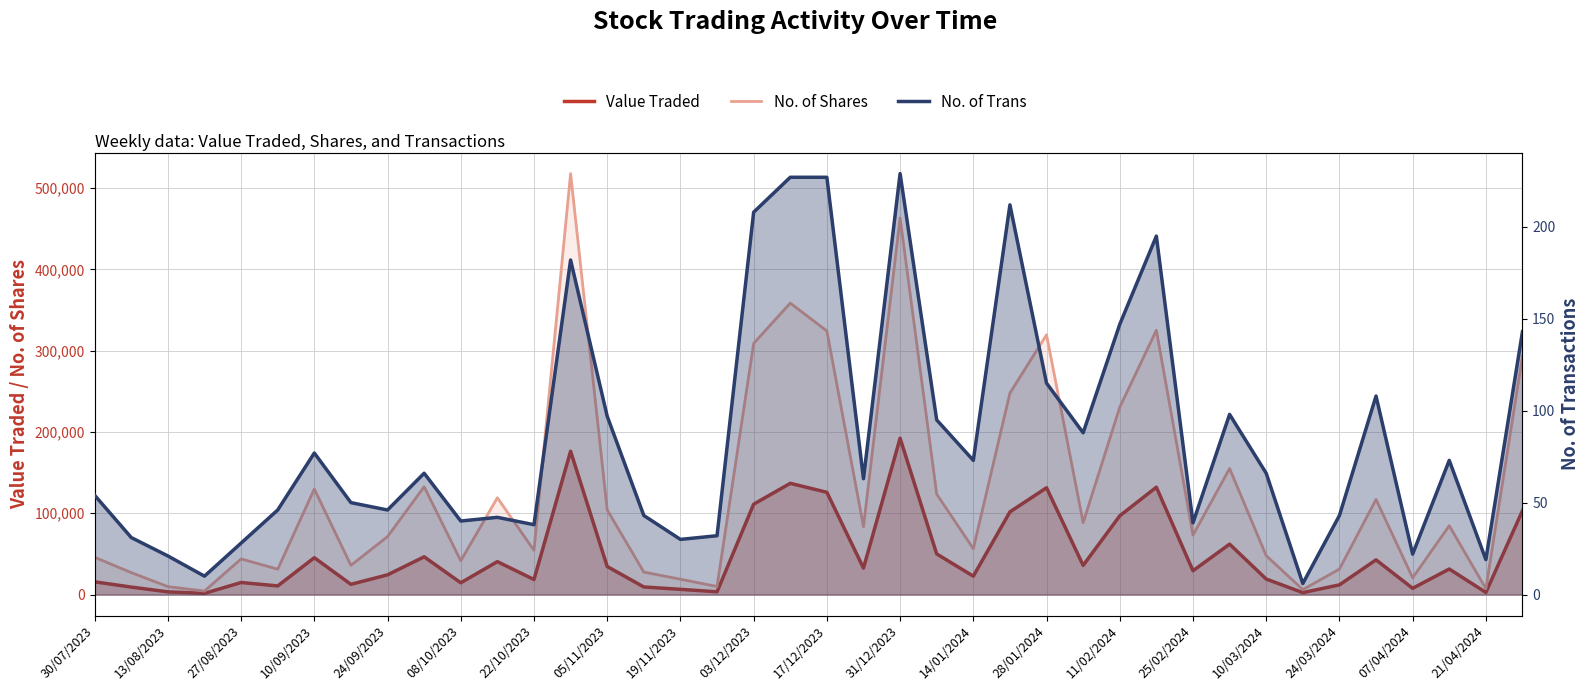

What is the difference between the maximum and minimum values in the No. of Trans series?

223